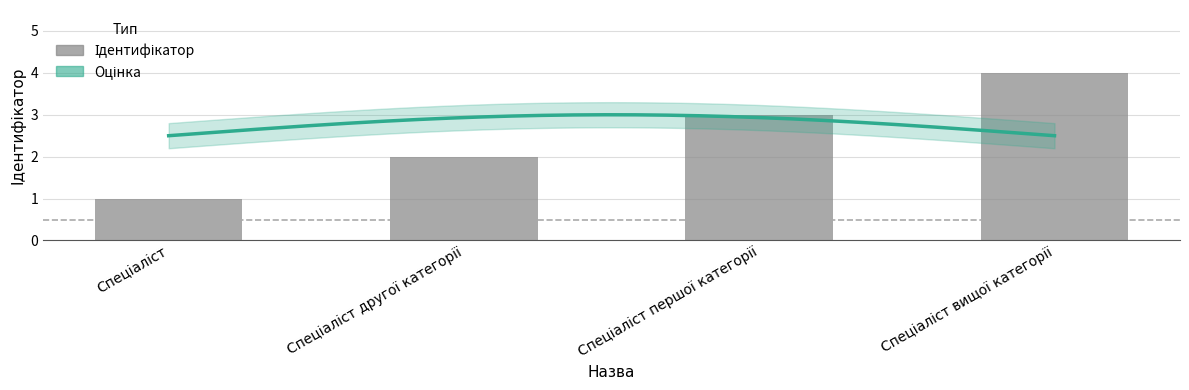

What is the greatest value displayed?

4